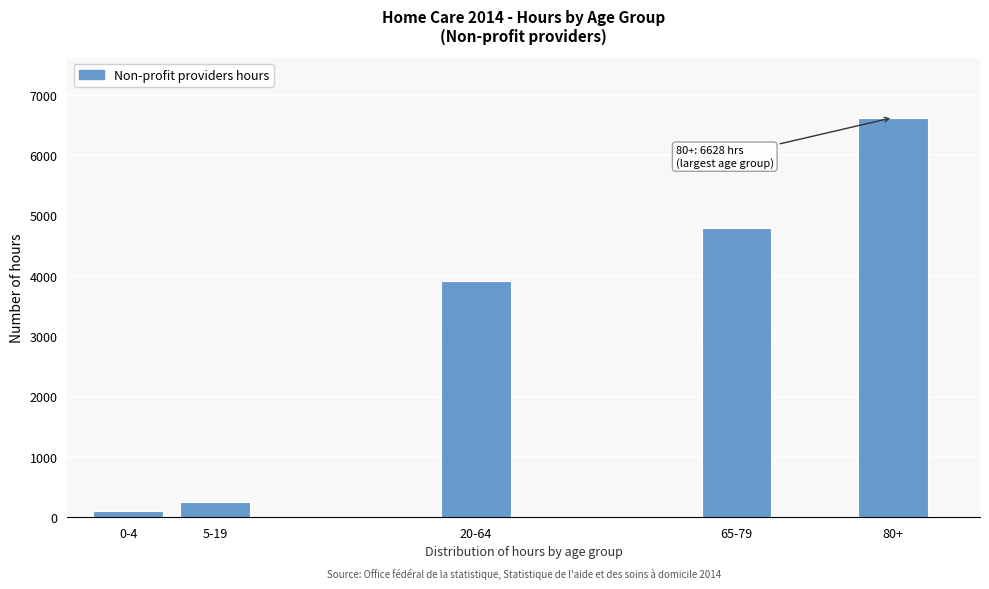

Reading left to right, list all the values displayed in this chart.

109	257	3911	4796	6628